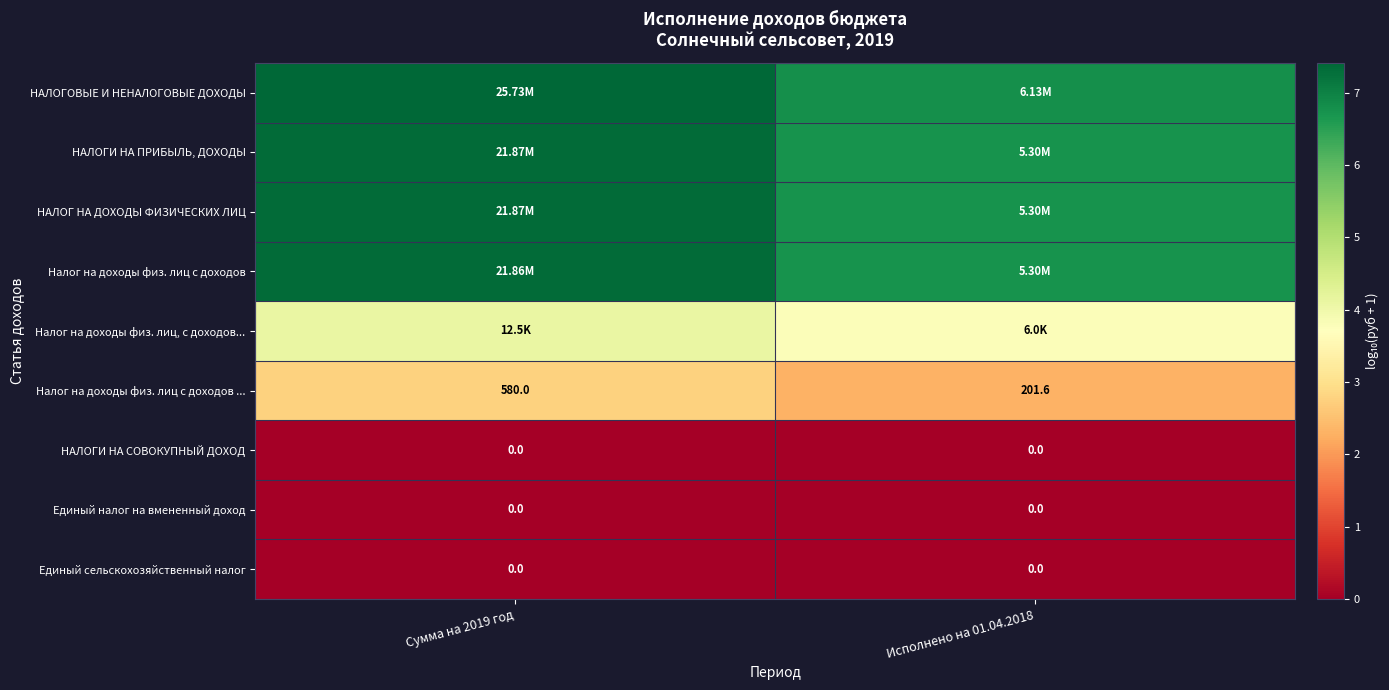

Is the value of Налог на доходы физ. лиц с доходов at Сумма на 2019 год greater than the value of Единый налог на вмененный доход at Сумма на 2019 год?

Yes